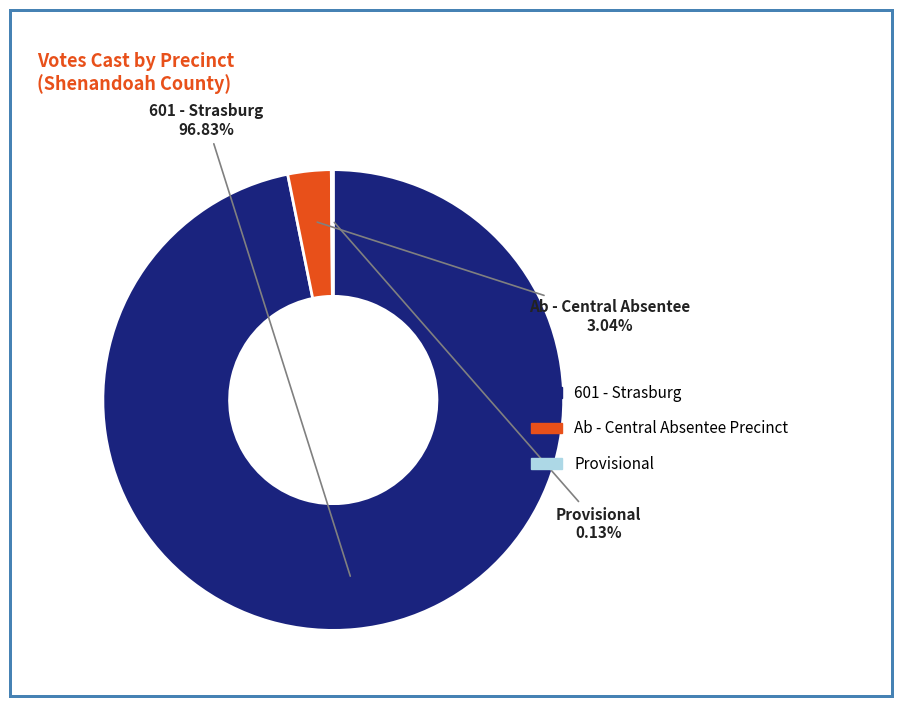

To the nearest percent, what is the difference between the largest and smallest slice percentages?

97%